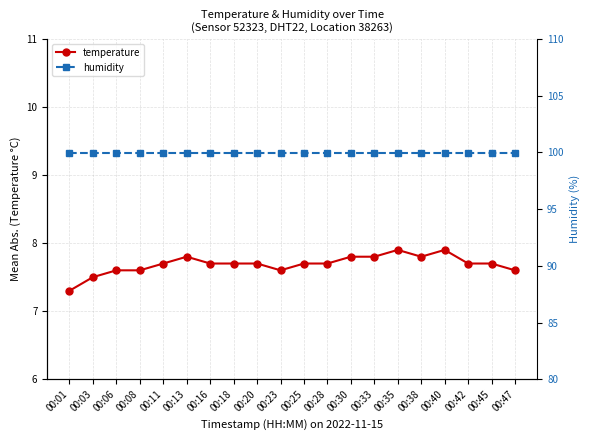

Is it true that humidity equals 147.7 at 00:42?

False